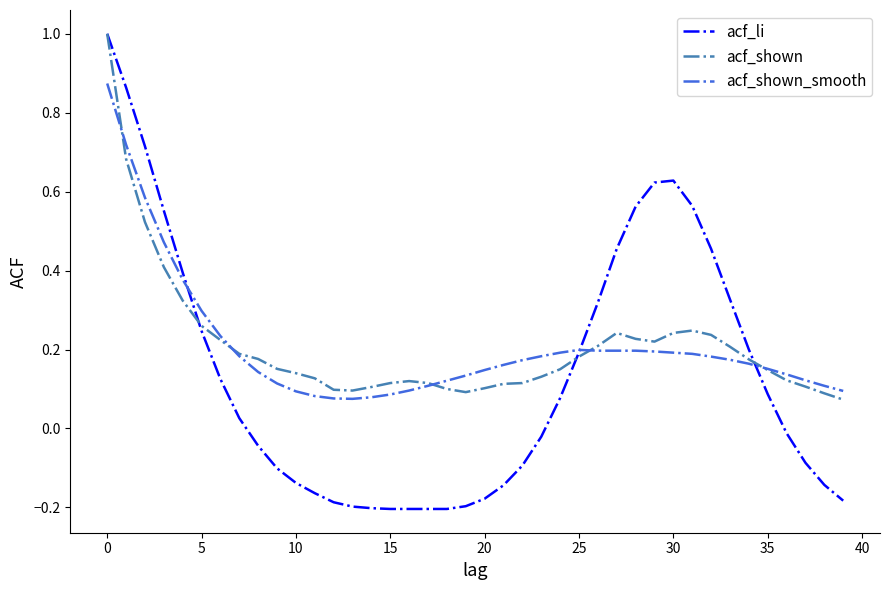

What is the maximum value shown in the chart?

1.0